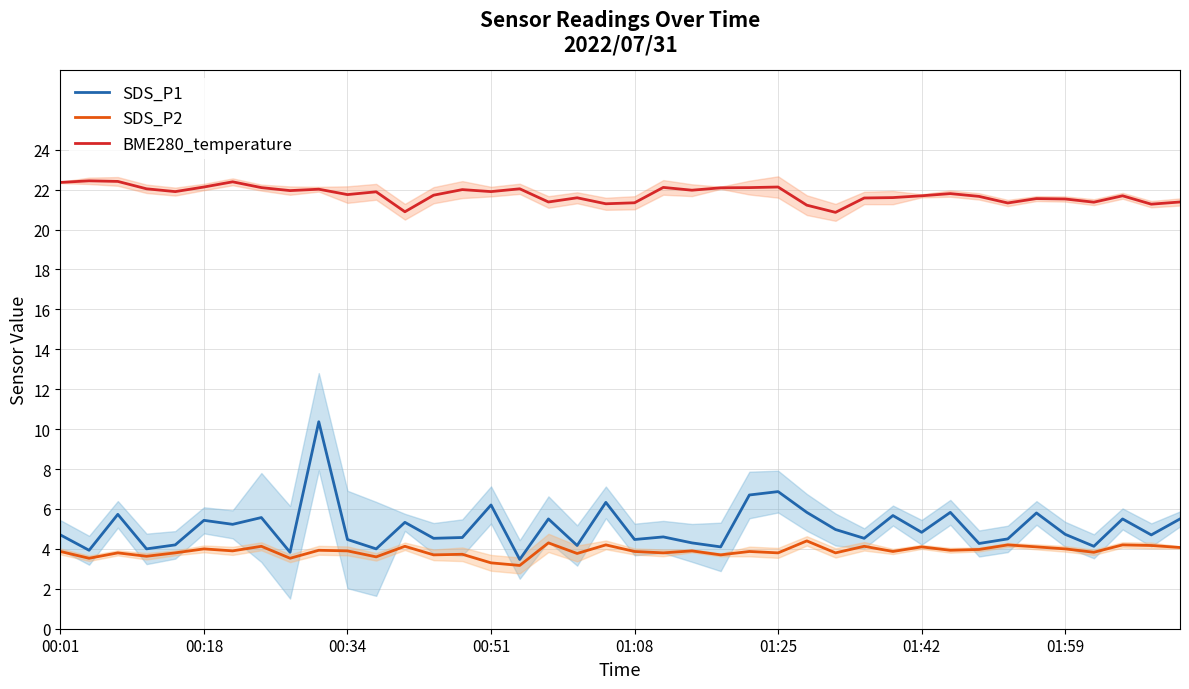

The value of SDS_P2 at 38 is 4.2. True or false?

True